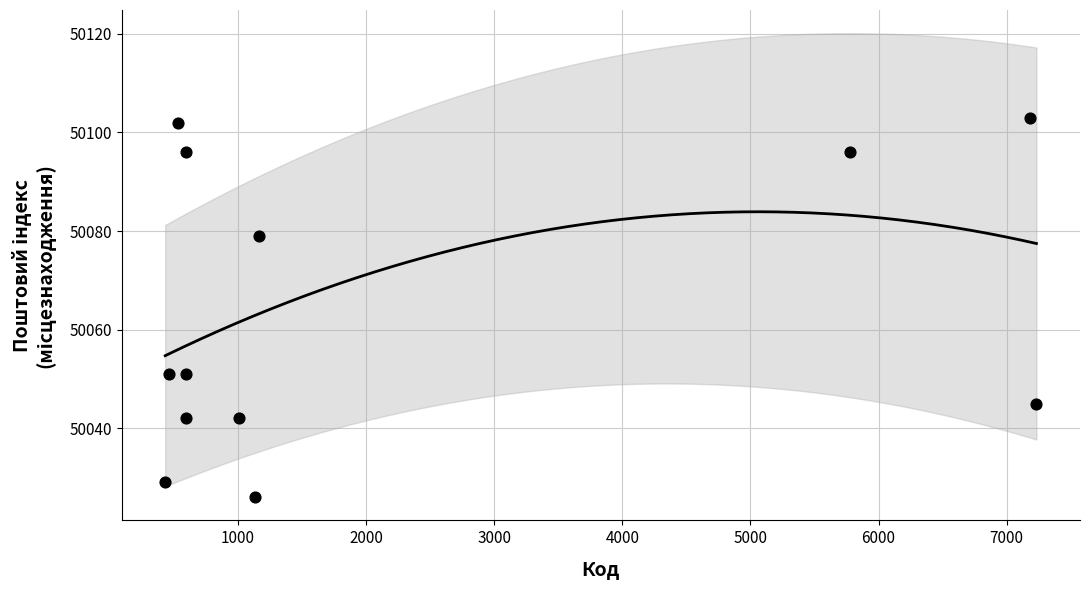

What is the average Y value?

50064